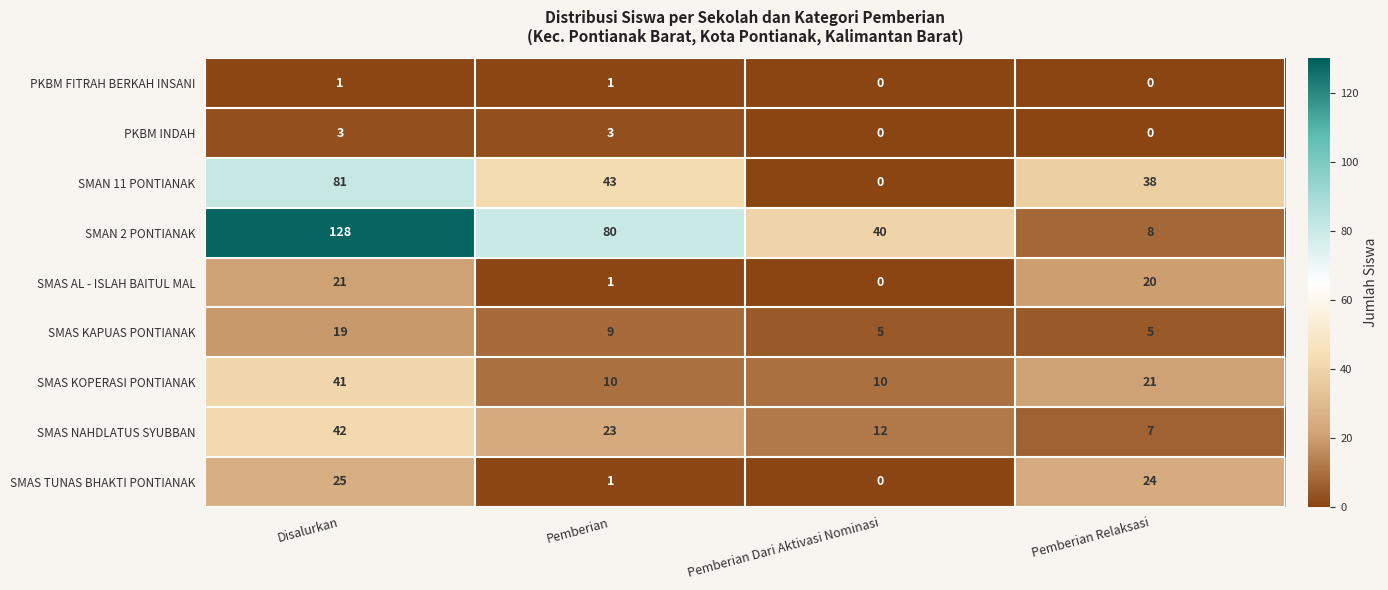

Which series has the largest range (max minus min)?

SMAN 2 PONTIANAK